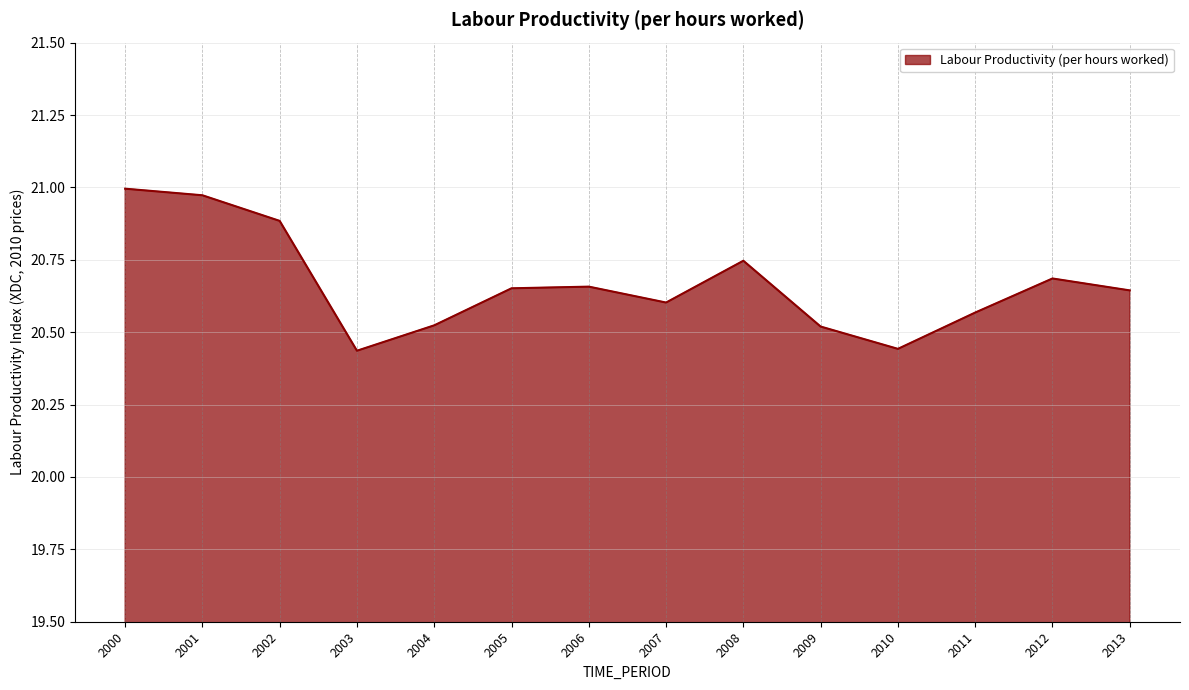

True or false: the data shows 28.5 at 2008.

False